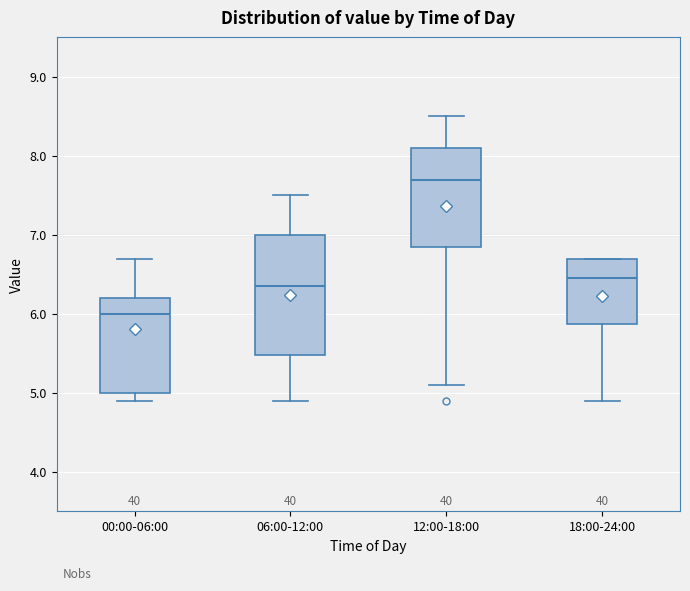

Which box has the lowest median line?

00:00-06:00